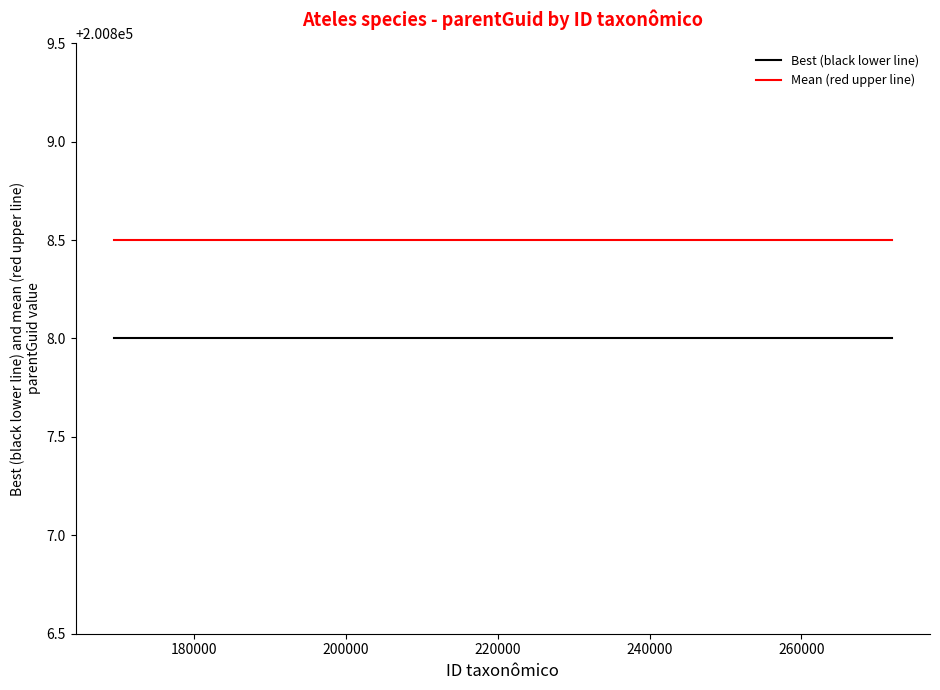

What is the maximum value shown in the chart?

200808.5